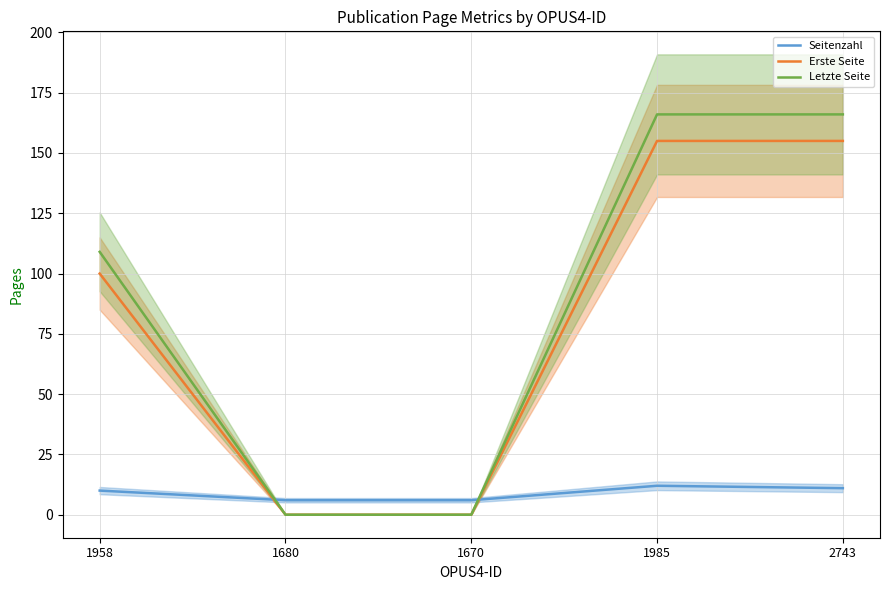

Rank the series by their maximum value, from lowest to highest.

Seitenzahl, Erste Seite, Letzte Seite